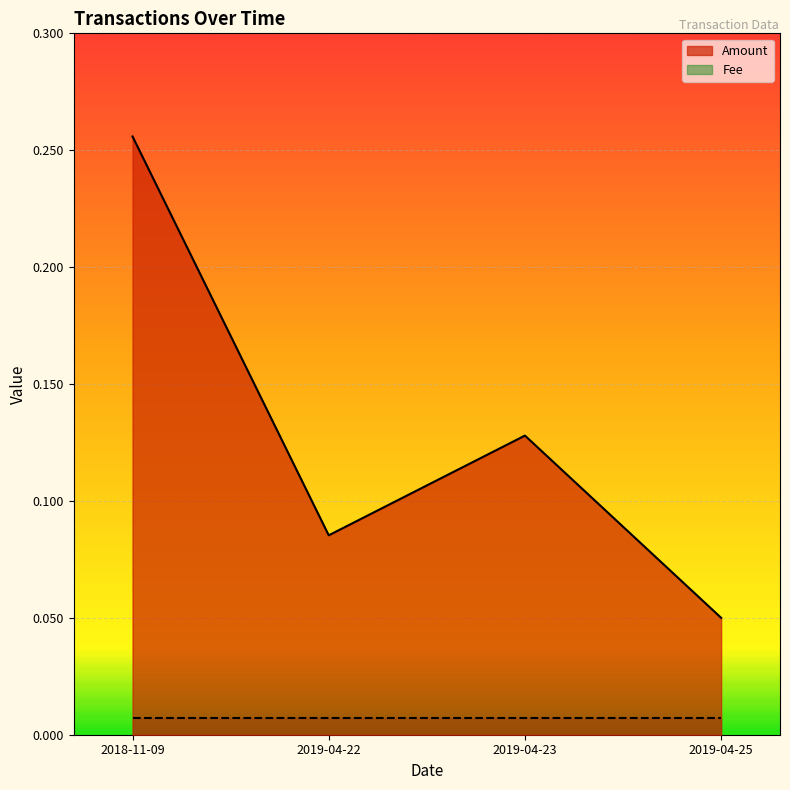

What is the change in value from 2018-11-09 to 2019-04-25?

-0.2